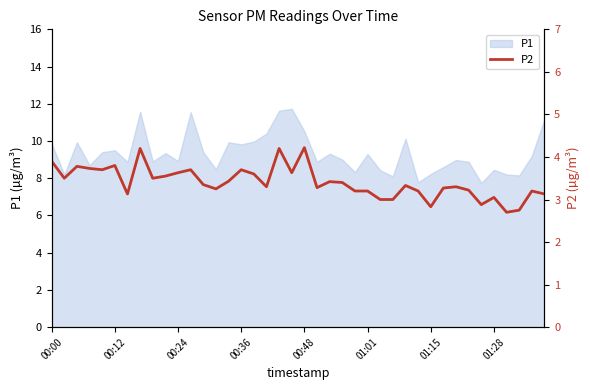

What is the maximum value shown in the chart?

4.2